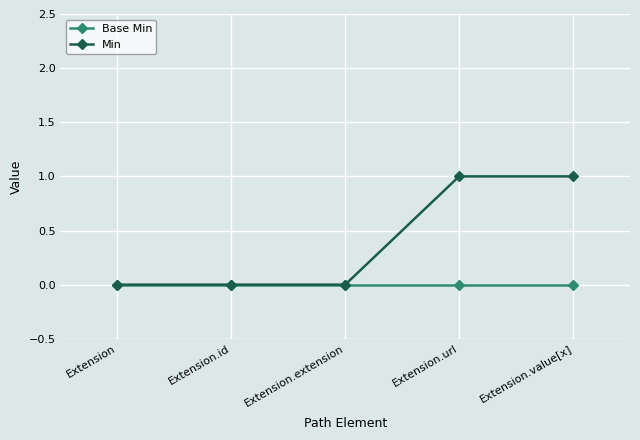

Which series has the widest spread of values?

Min